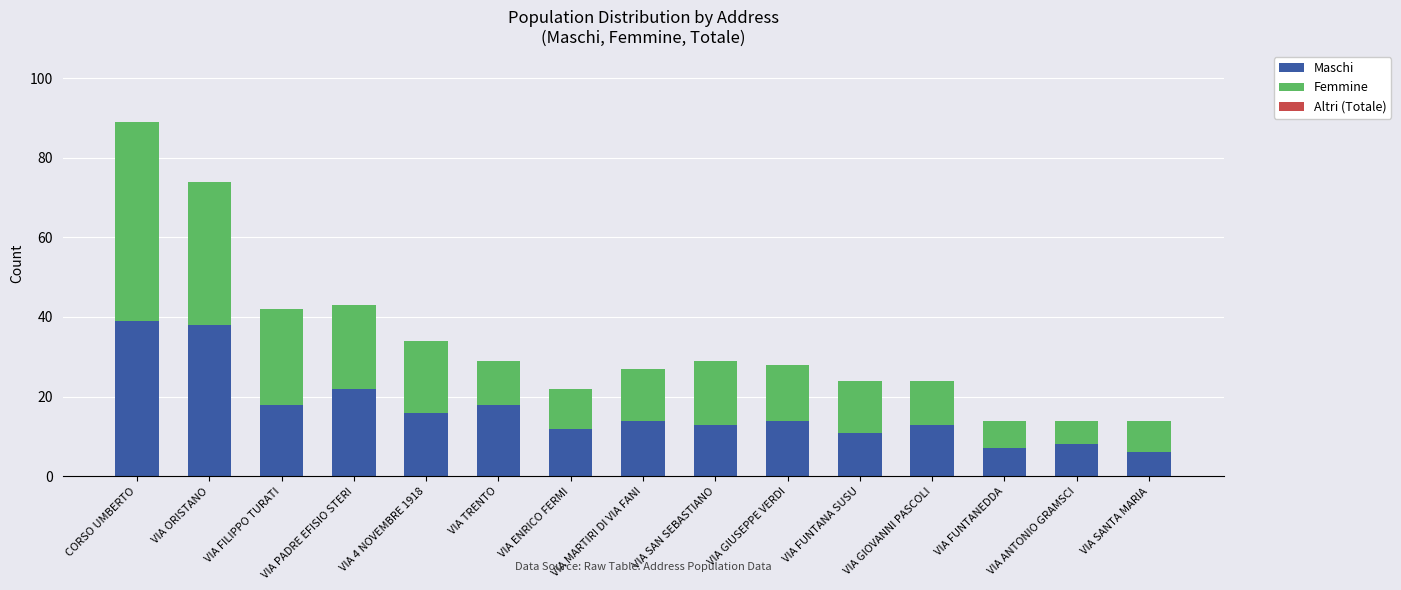

What is the maximum value for Maschi?

39